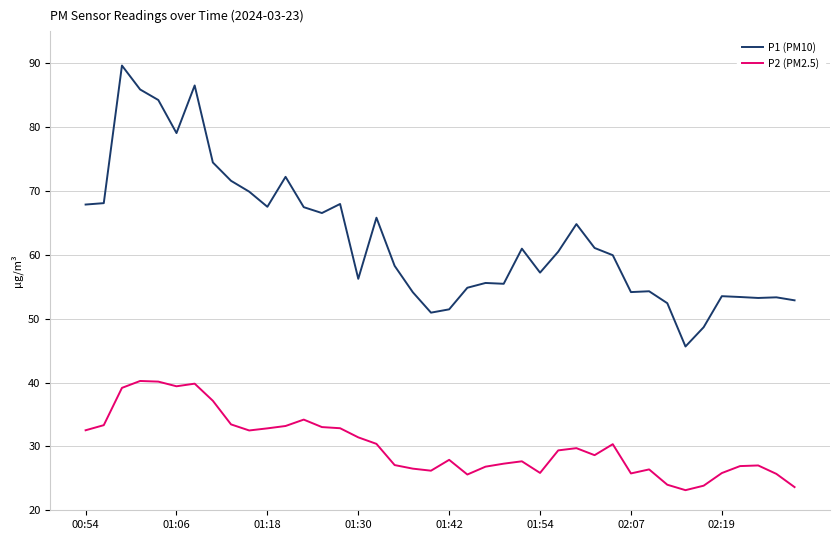

True or false: P1 (PM10) and P2 (PM2.5) cross at least once.

False